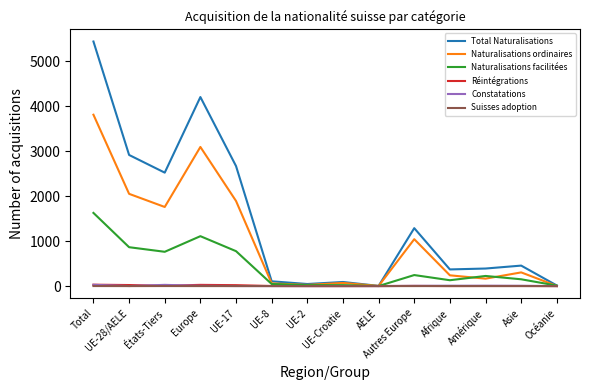

Where is Naturalisations facilitées nearest to the value 813?

UE-17